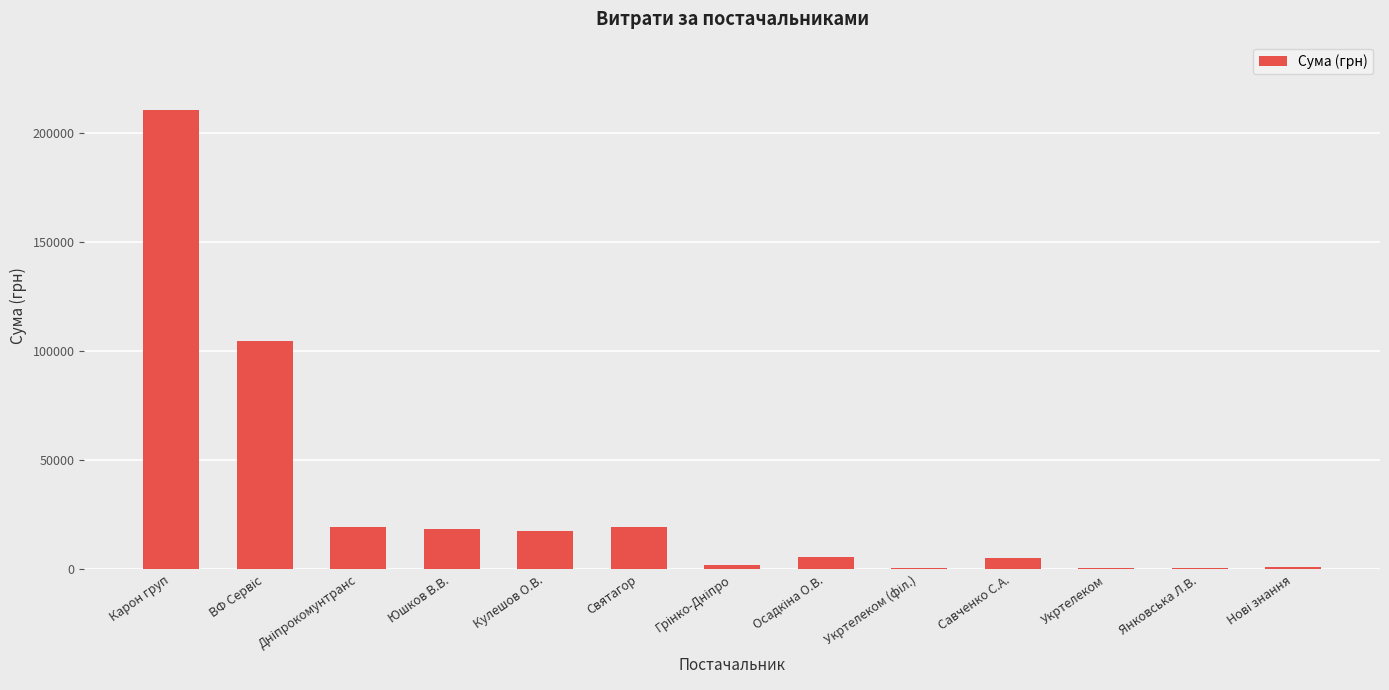

The chart shows a value of 18597.6 at Юшков В.В.. True or false?

True